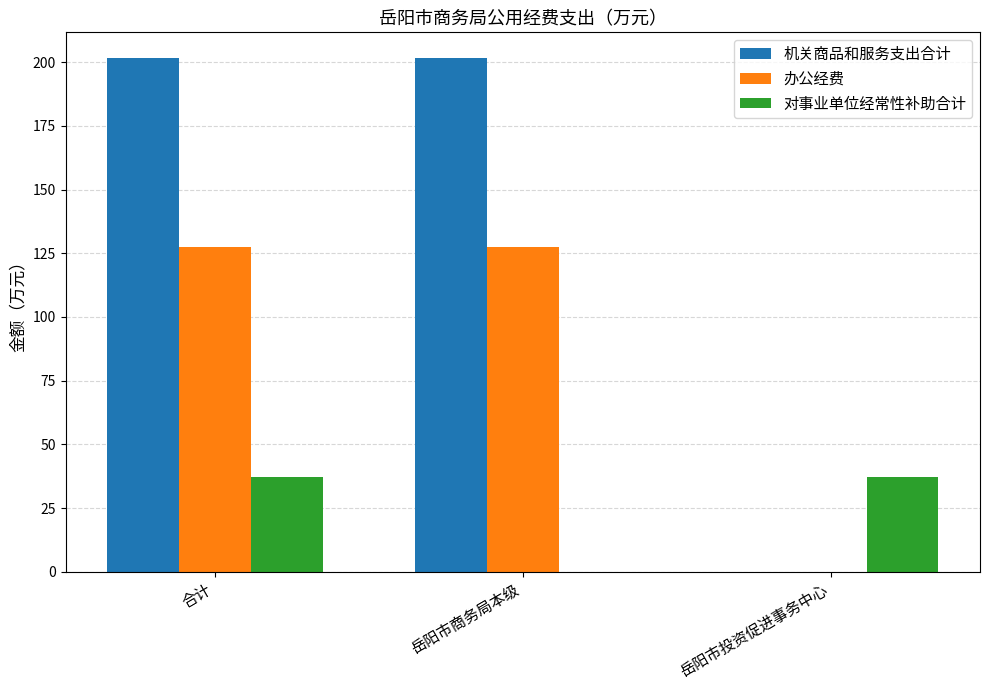

What is the total value across all series at 合计?

366.3